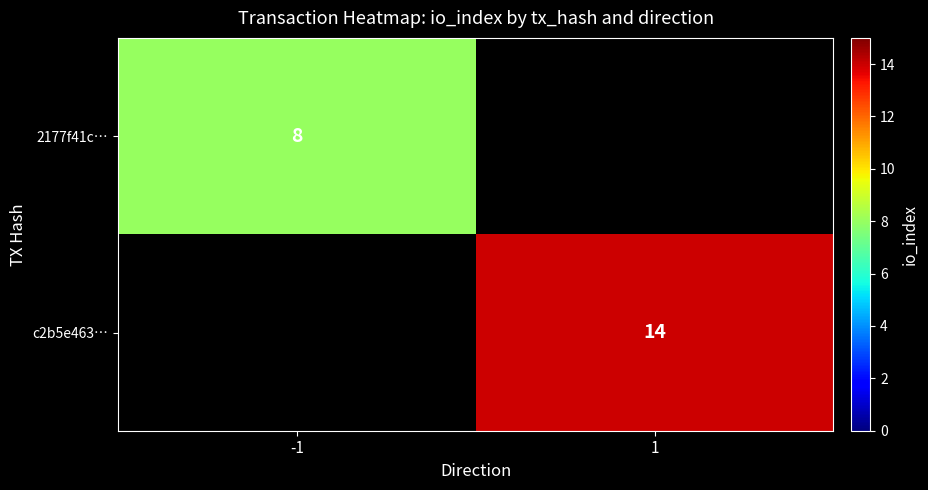

Count the number of categories in the chart.

2